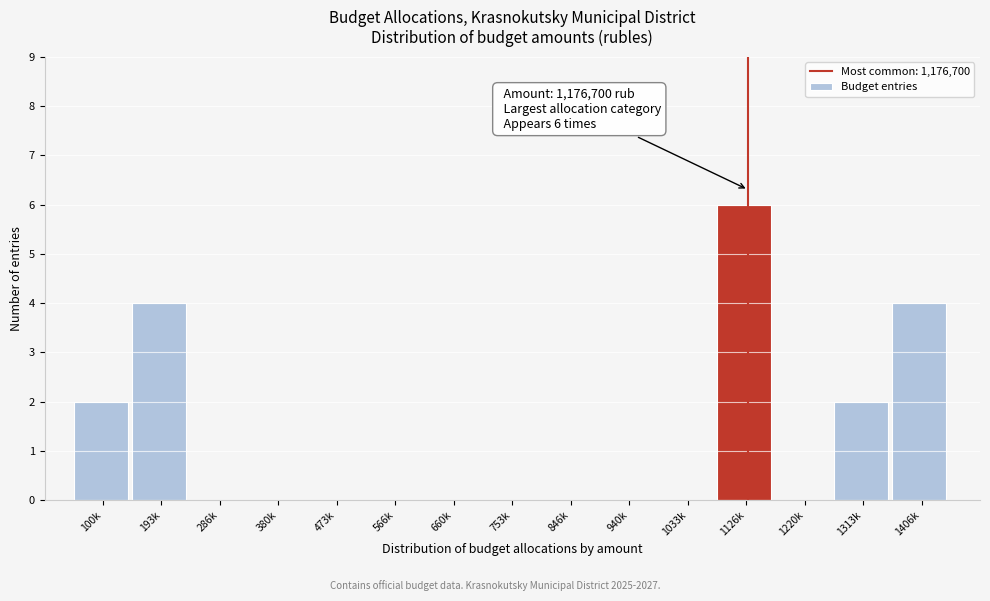

Reading right to left, what are all the values shown in this chart?

1406k=4	1313k=2	1220k=0	1126k=6	1033k=0	940k=0	846k=0	753k=0	660k=0	566k=0	473k=0	380k=0	286k=0	193k=4	100k=2